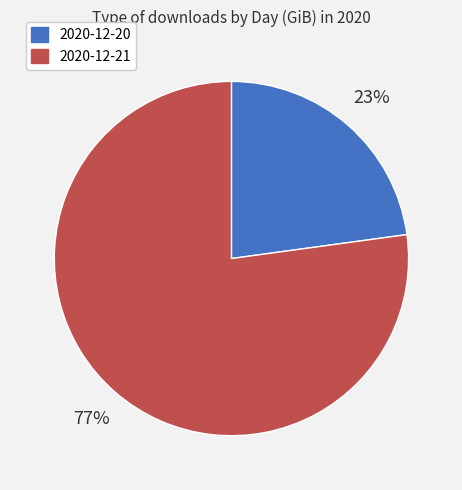

Does 2020-12-21 represent more than half of the total?

Yes